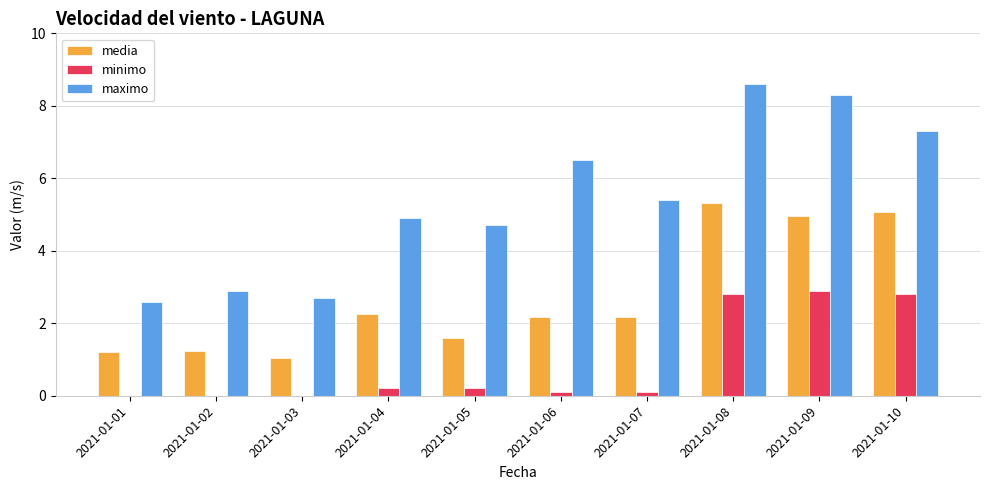

Reading left to right, transcribe all the data shown in this chart.

media: 1.2	1.2	1.0	2.2	1.6	2.2	2.2	5.3	5.0	5.1
minimo: 0.0	0.0	0.0	0.2	0.2	0.1	0.1	2.8	2.9	2.8
maximo: 2.6	2.9	2.7	4.9	4.7	6.5	5.4	8.6	8.3	7.3